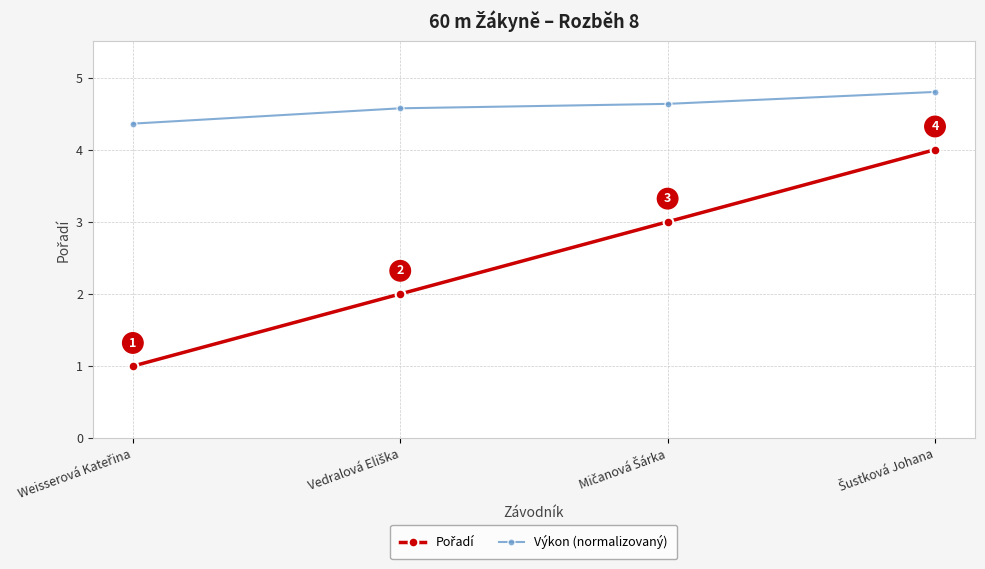

At how many categories does at least one series exceed 3?

4